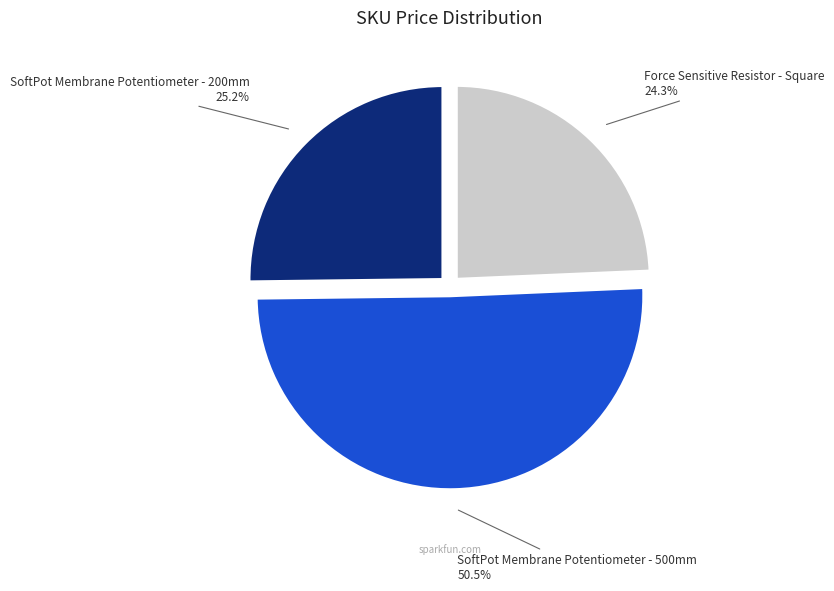

How many slices are in this pie chart?

3